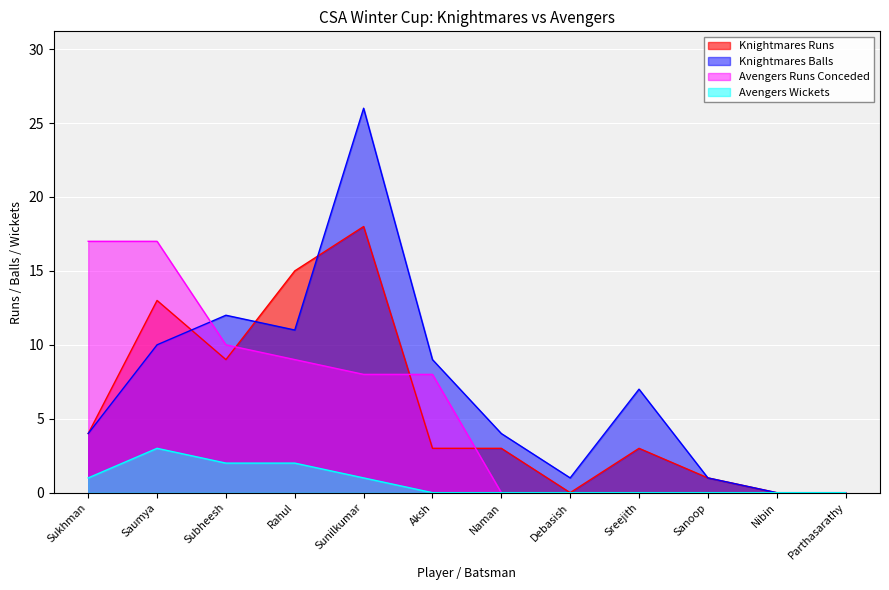

At how many categories does at least one series exceed 9?

5